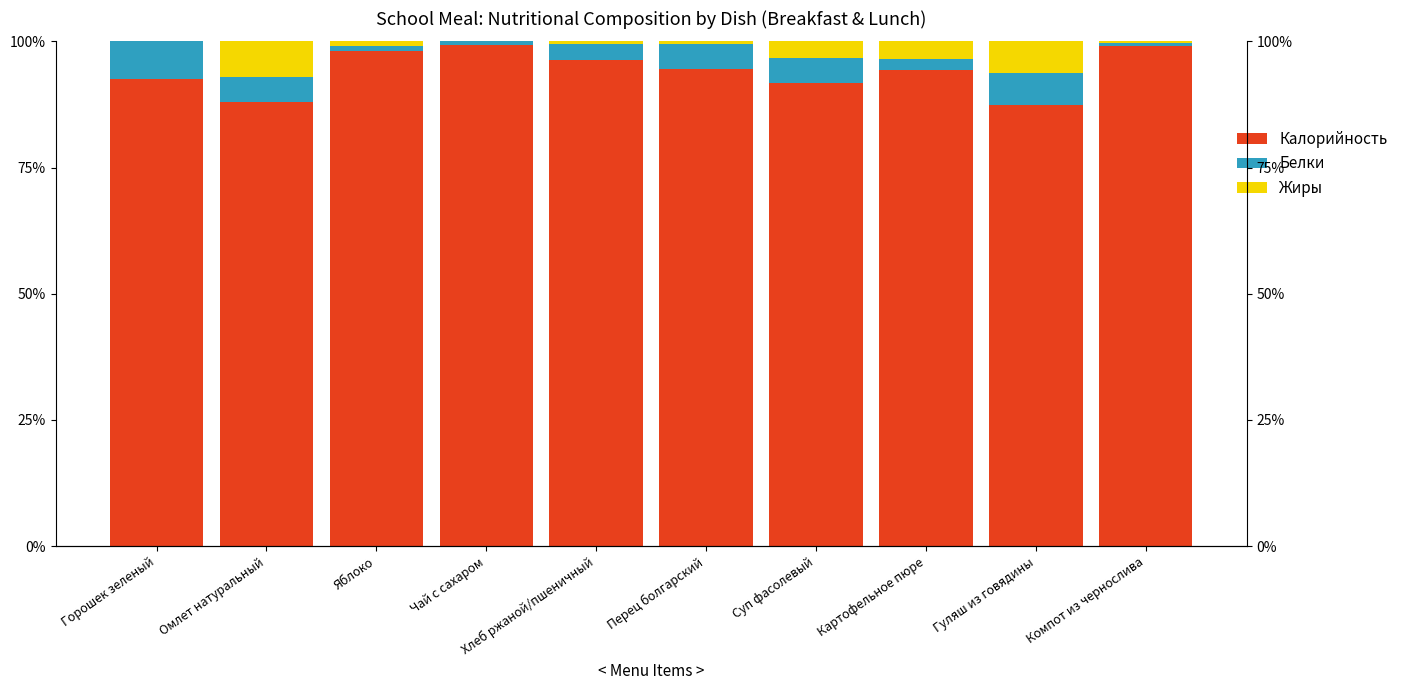

Which series has the largest total across all categories?

Калорийность